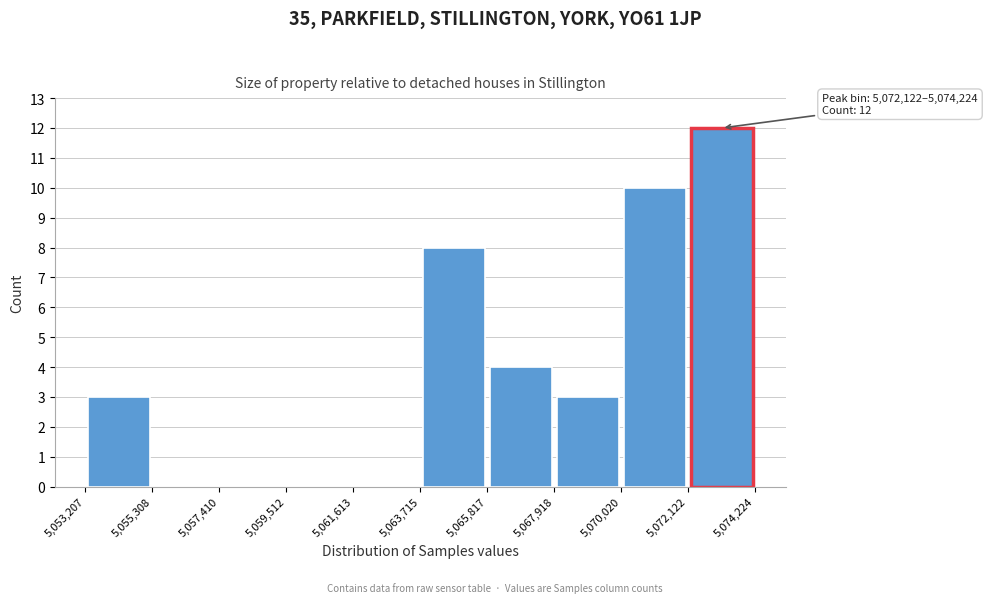

Over which range of the x-axis is the bar tallest?

5,072,122 to 5,074,224